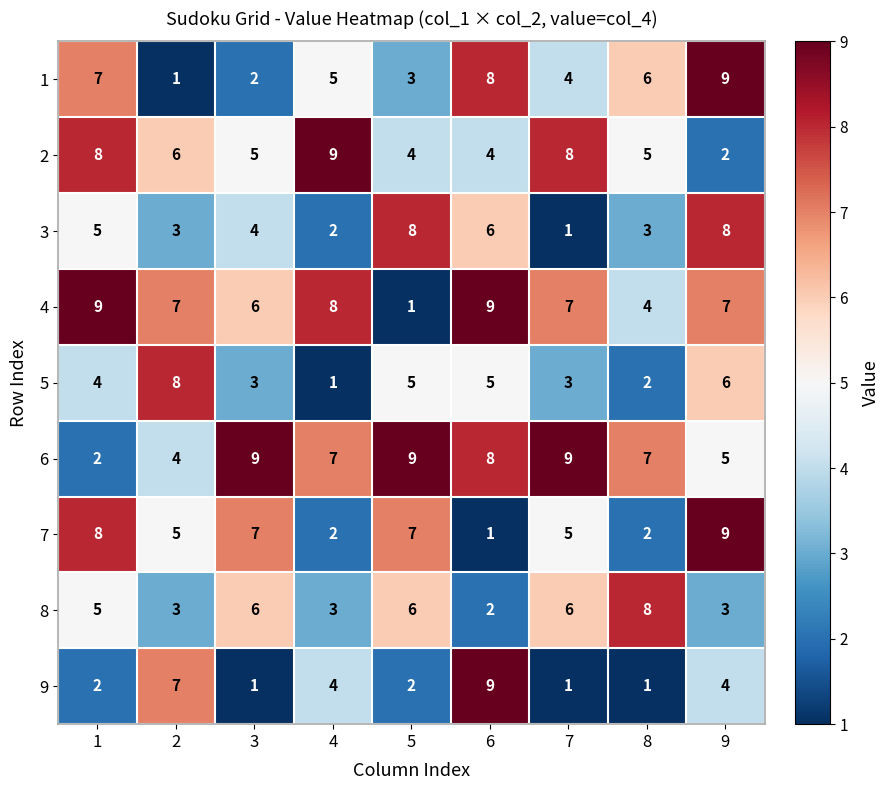

Is it true that 7 equals 1 at 8?

False